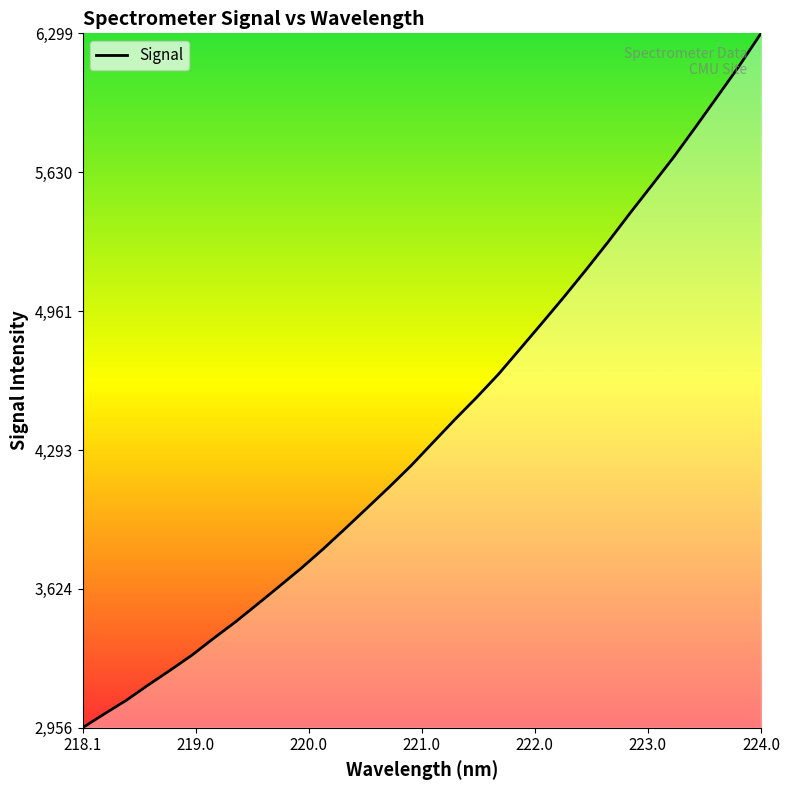

What is the maximum value shown in the chart?

6299.0